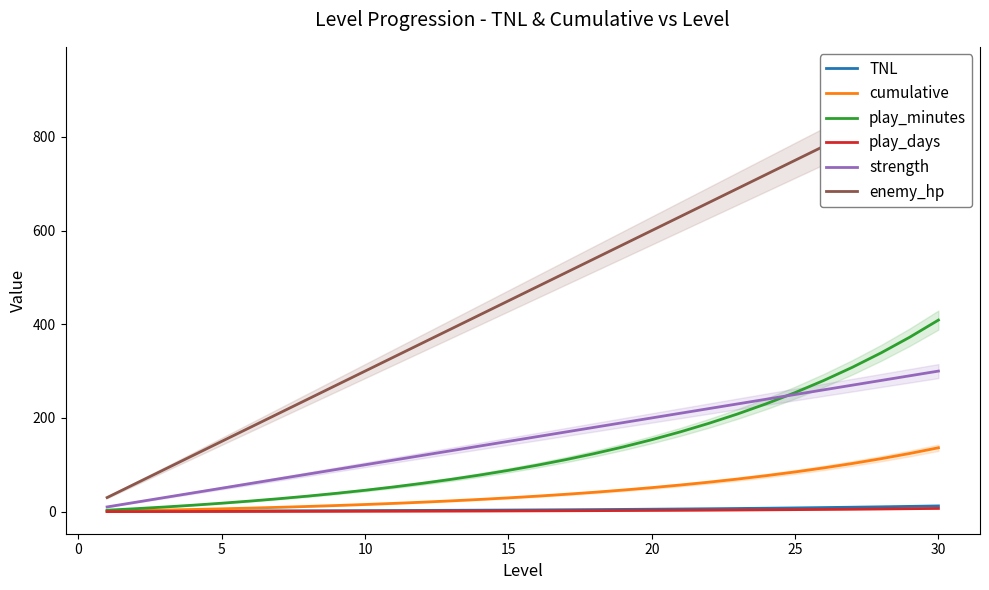

What is the maximum value for strength?

300.0